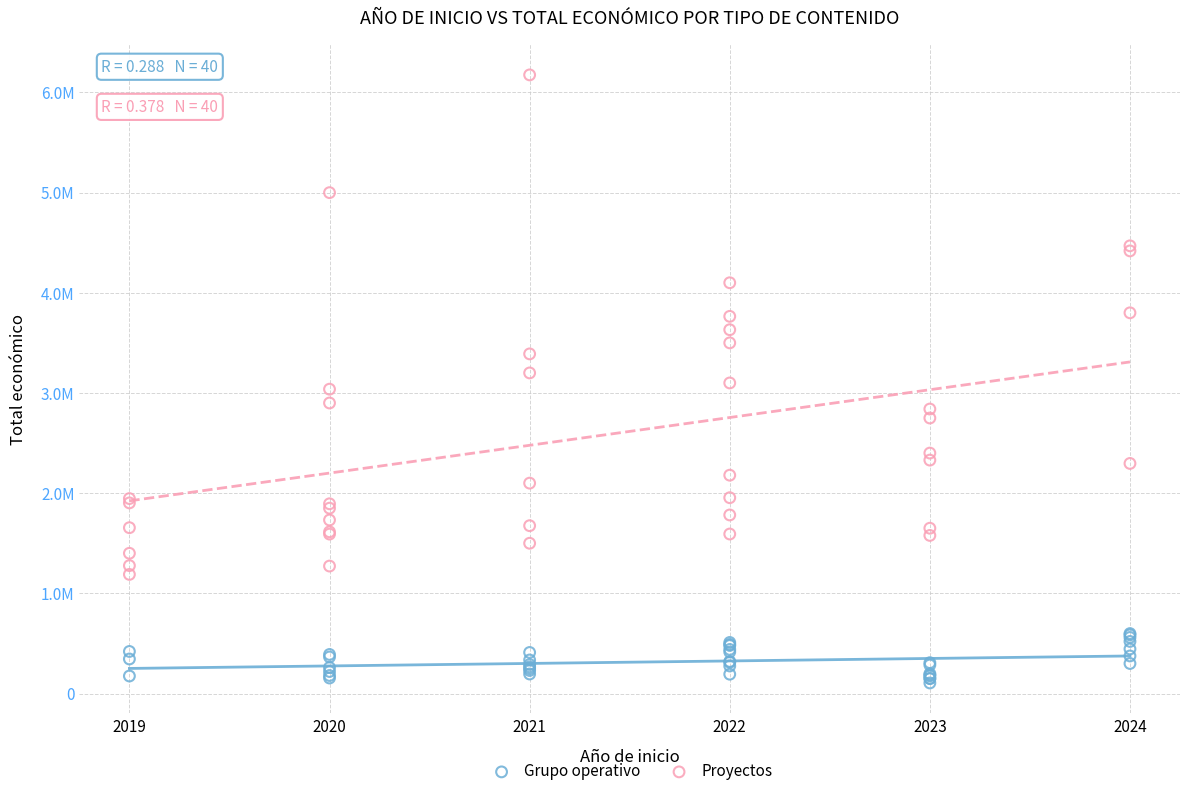

Which series has the largest Y range (max minus min)?

Proyectos